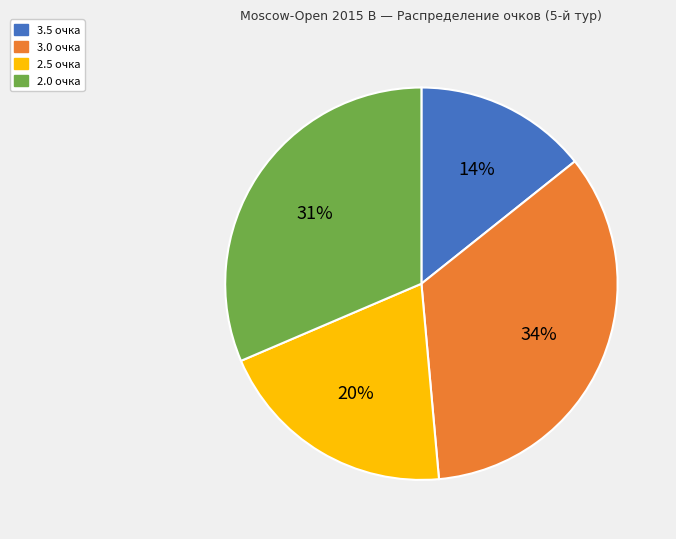

To the nearest percent, what is the difference between the largest and smallest slice percentages?

20%